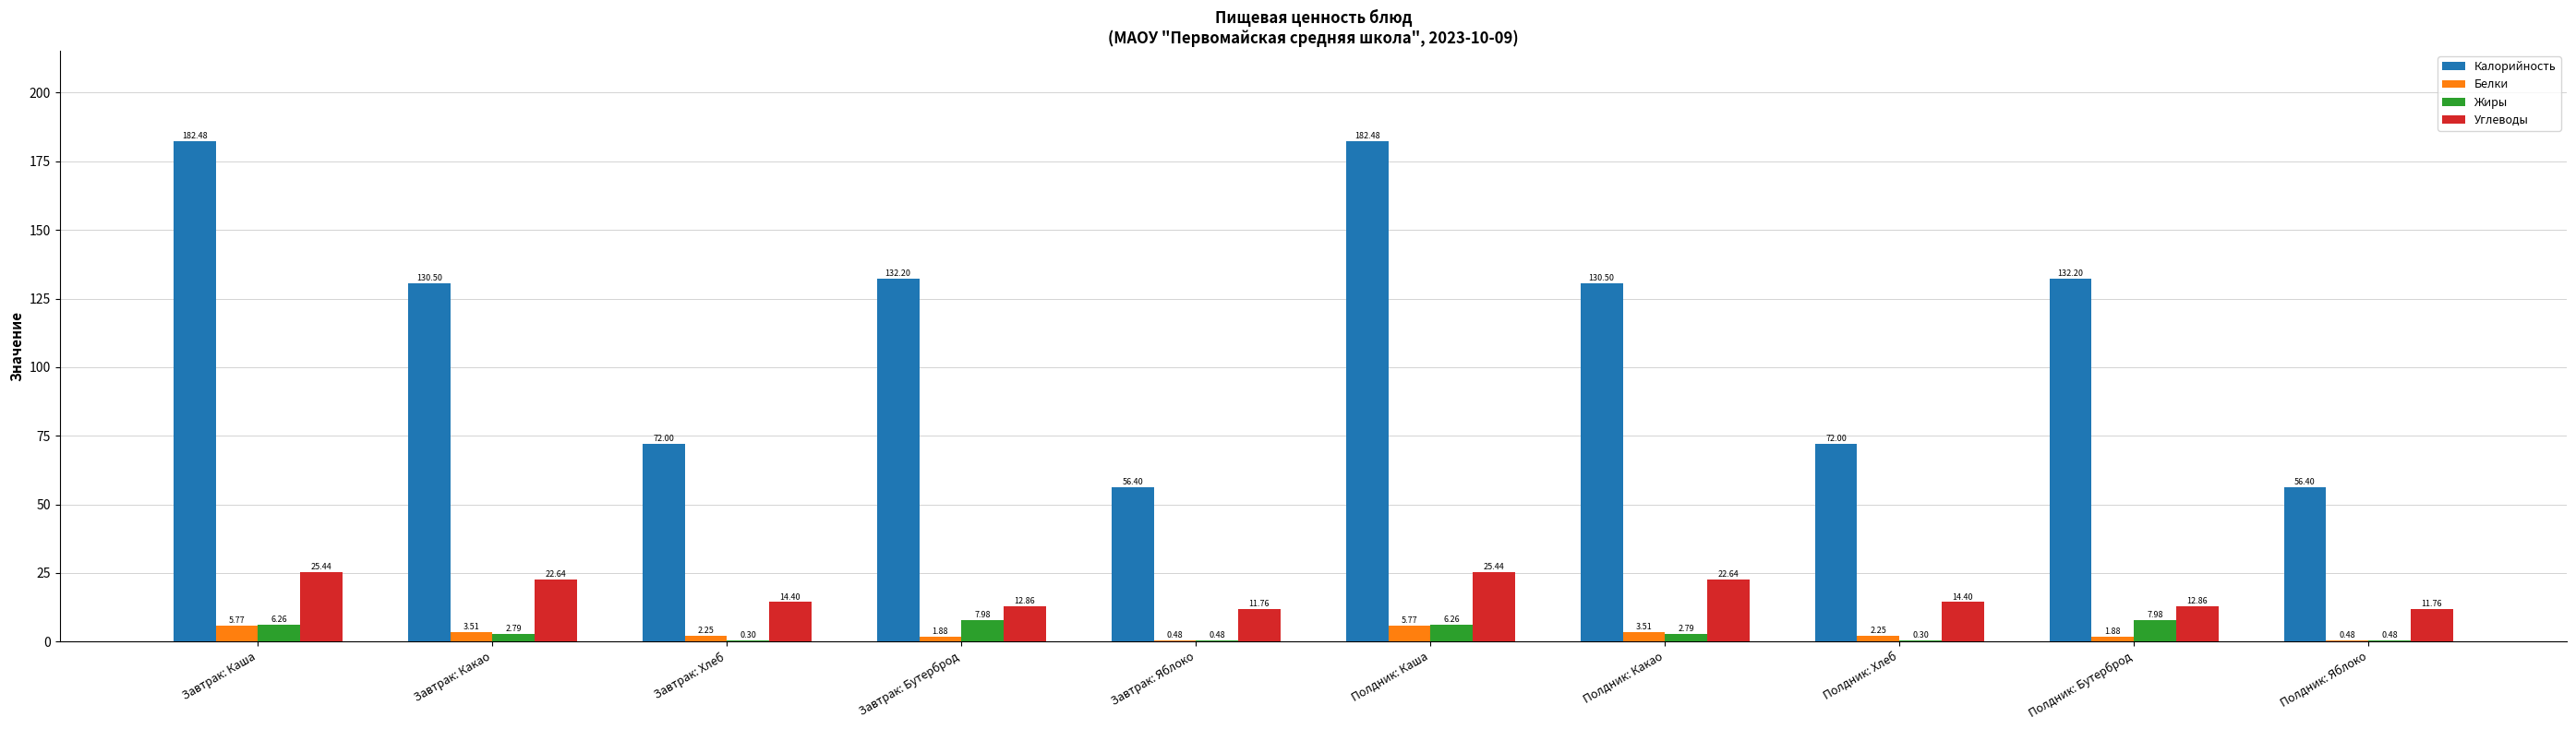

True or false: Углеводы has a value of 14.4 at Завтрак: Хлеб.

True